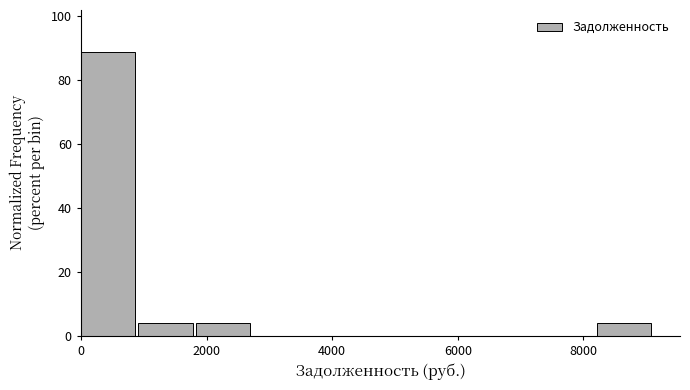

Reading left to right, transcribe this chart: for each bar, give the range it covers on the x-axis and its height. Neither the bar edges nor the heights are printed on the chart, so give them approximately, as read against the axes.

0 to 1000: 88
1000 to 1800: 4
1800 to 2800: 4
2800 to 3600: 0
3600 to 4600: 0
4600 to 5400: 0
5400 to 6400: 0
6400 to 7400: 0
7400 to 8200: 0
8200 to 9200: 4